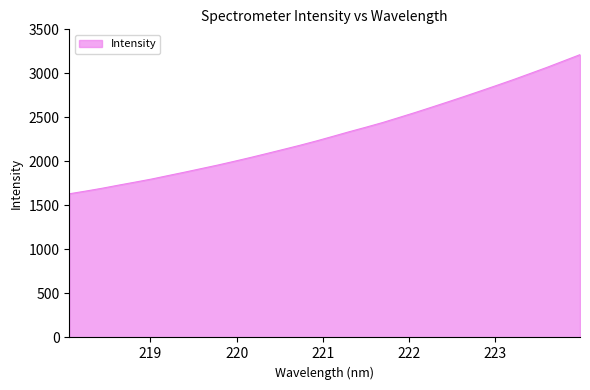

What is the sum of all values?

74132.7